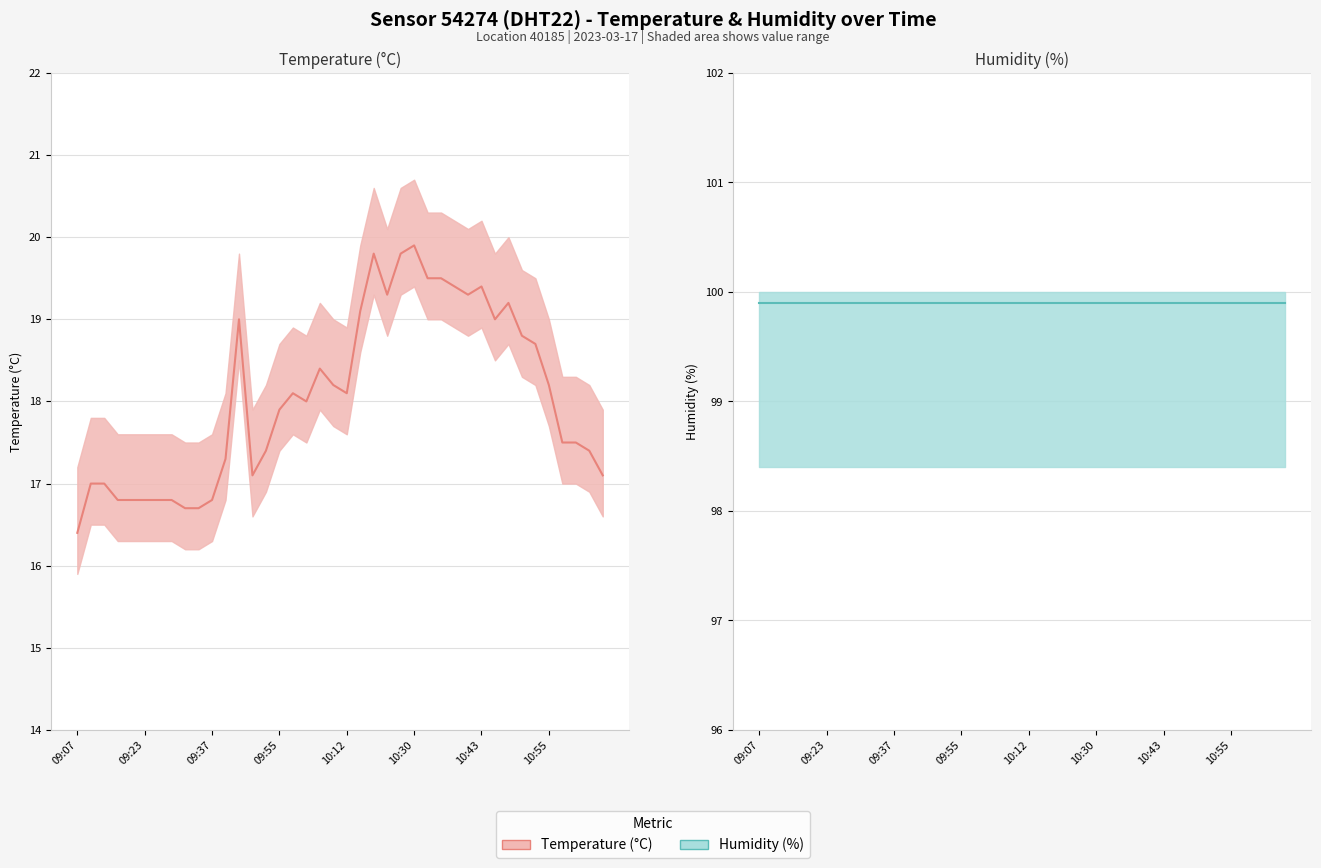

The value of temperature at 24 is 19.8. True or false?

True